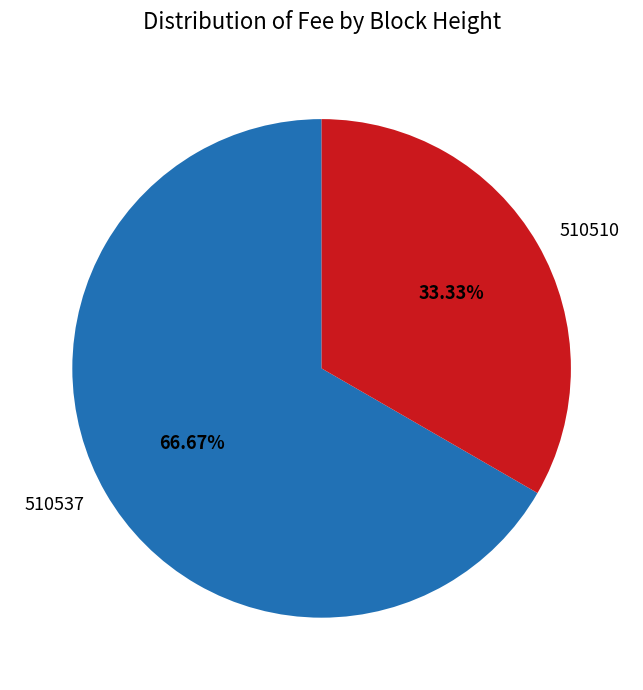

What is the majority slice?

510537